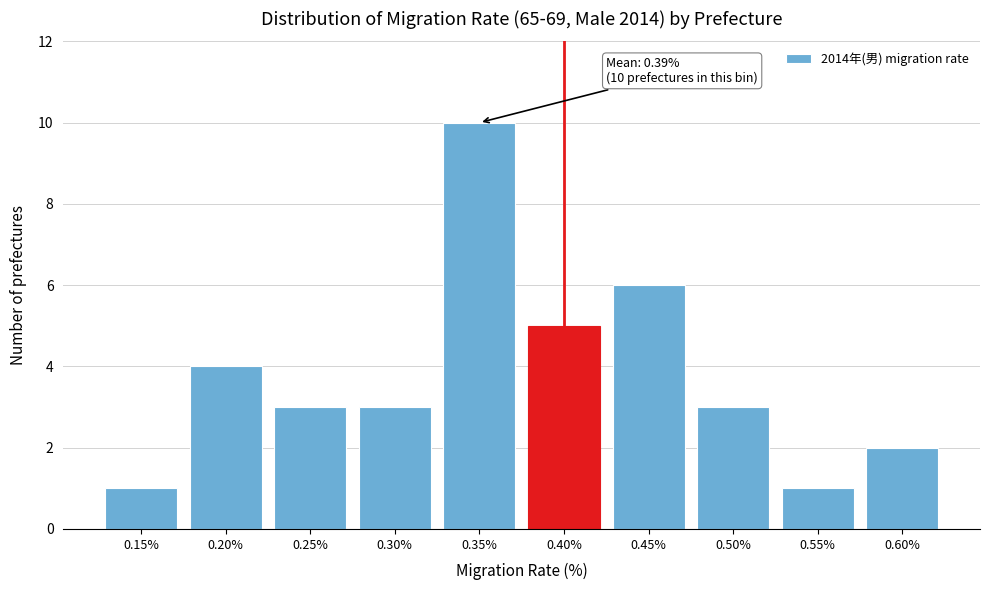

Reading right to left, what are all the values shown in this chart?

2	1	3	6	5	10	3	3	4	1